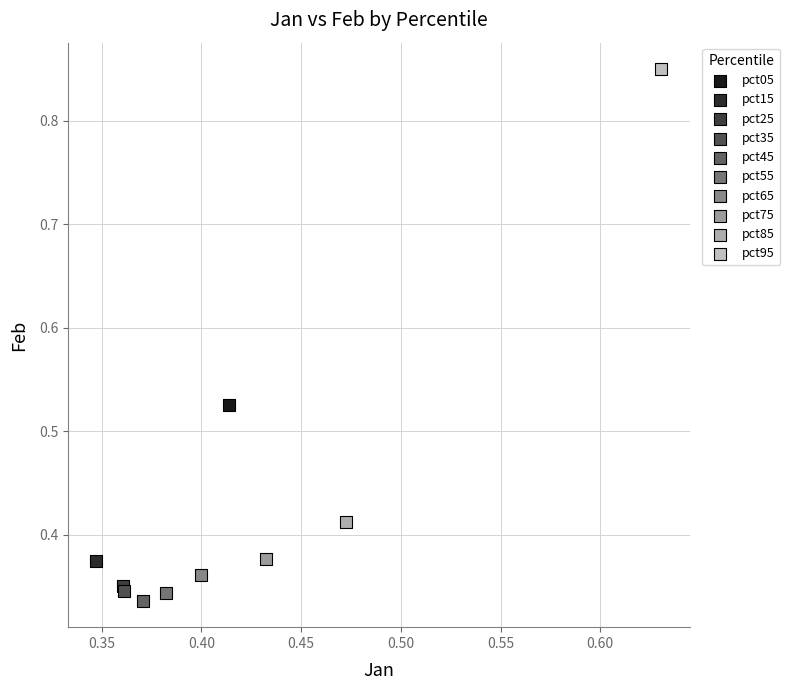

What are all the series names shown in the legend?

pct05, pct15, pct25, pct35, pct45, pct55, pct65, pct75, pct85, pct95